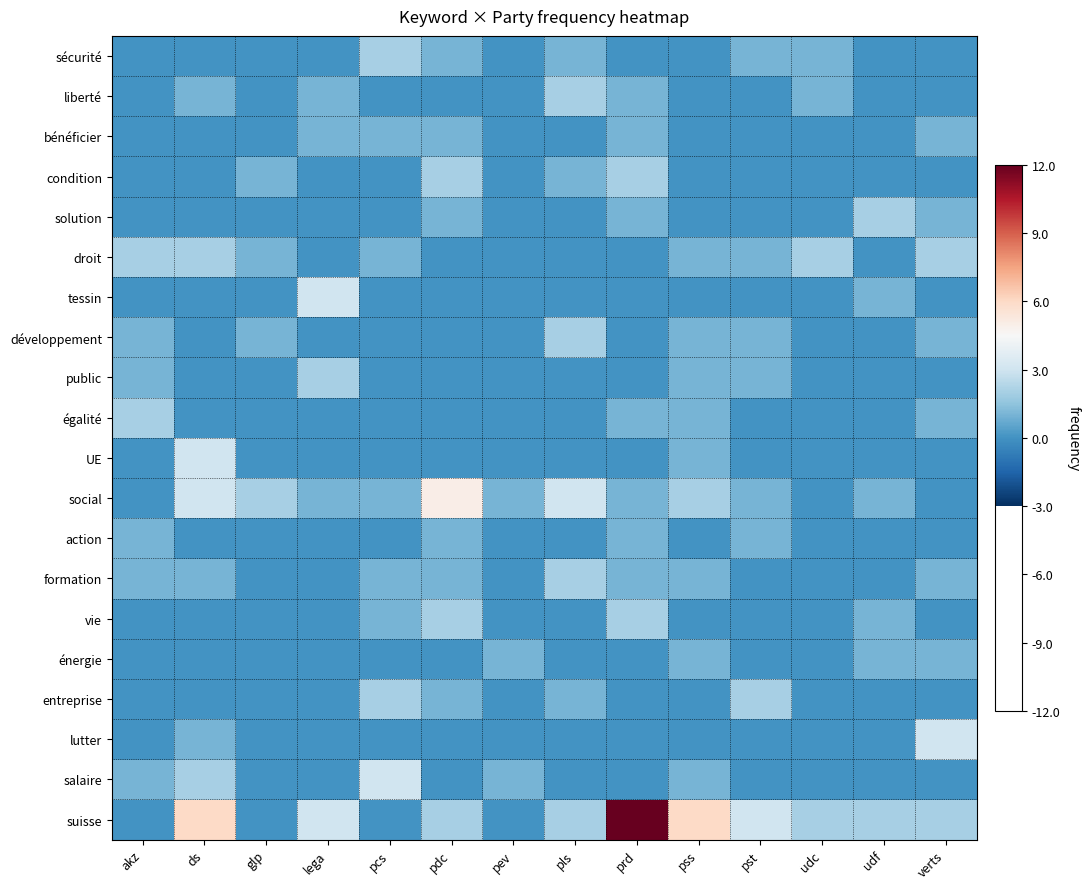

Between pdc and glp, which is larger?

pdc